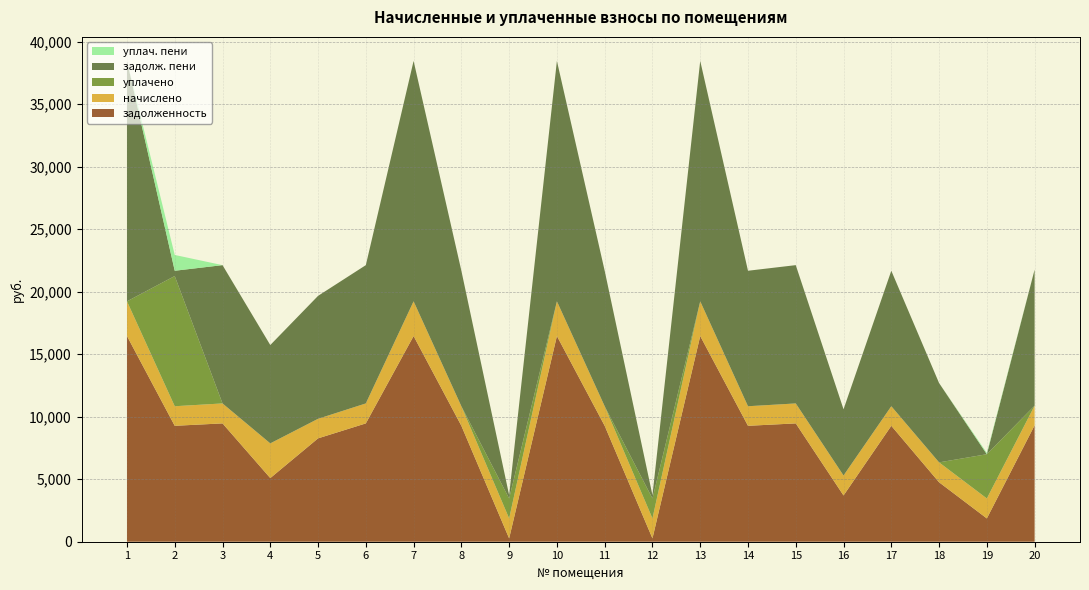

Reading left to right, list all the values displayed in this chart.

задолженность: 16454.4	9273.6	9465.6	5090.6	8269.0	9465.6	16454.4	9273.6	266.1	16454.4	9273.6	265.9	16454.4	9273.6	9465.6	3700.5	9273.6	4756.0	1863.5	9312.0
начислено: 2776.7	1564.9	1597.3	2776.7	1564.9	1597.3	2776.7	1564.9	1597.3	2776.7	1564.9	1597.3	2776.7	1564.9	1597.3	1597.3	1564.9	1590.8	1597.3	1571.4
уплачено: 0.0	10417.0	0.0	0.0	0.0	0.0	0.0	0.0	1597.0	0.0	0.0	1597.0	0.0	0.0	0.0	0.0	0.0	0.0	3540.0	0.0
задолж. пени: 19231.1	421.5	11062.9	7867.3	9833.9	11062.9	19231.1	10838.5	266.4	19231.1	10838.5	266.2	19231.1	10838.5	11062.9	5297.8	10838.5	6346.9	0.0	10883.4
уплач. пени: 0.0	1264.0	0.0	0.0	0.0	0.0	0.0	0.0	0.0	0.0	0.0	0.0	0.0	0.0	0.0	0.0	0.0	0.0	106.8	0.0